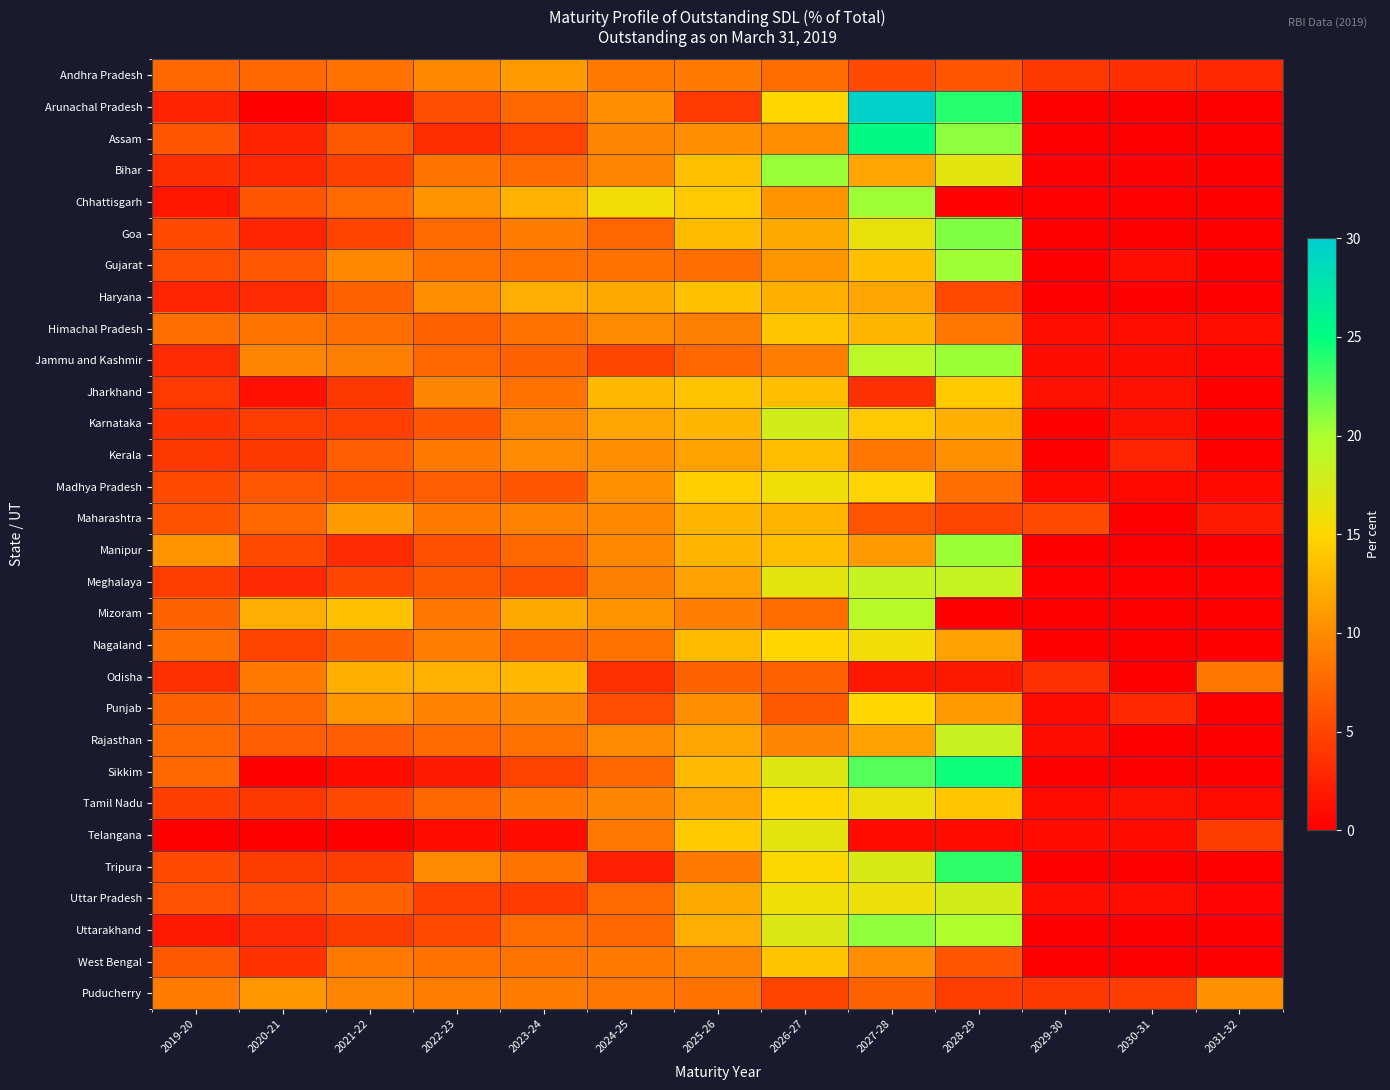

What is the total value across all series at 2019-20?

159.5